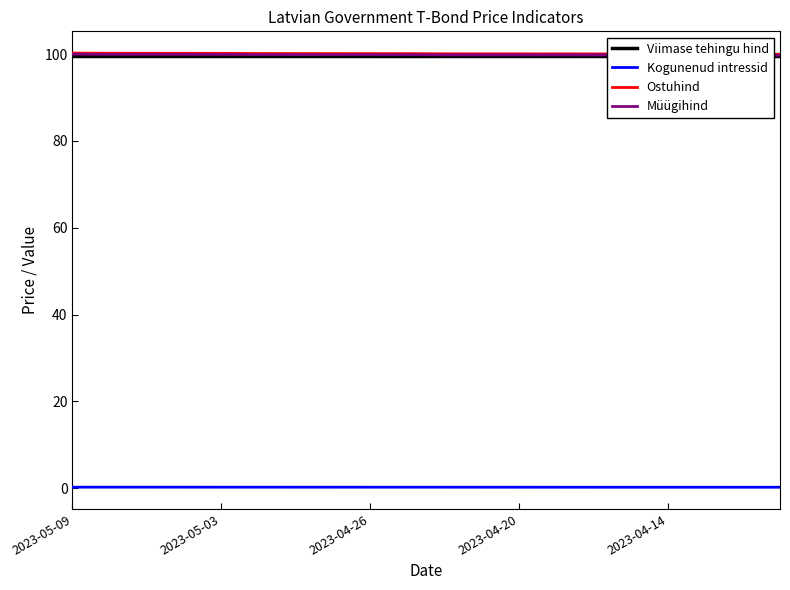

At which category is the sum across all series the highest?

2023-05-09